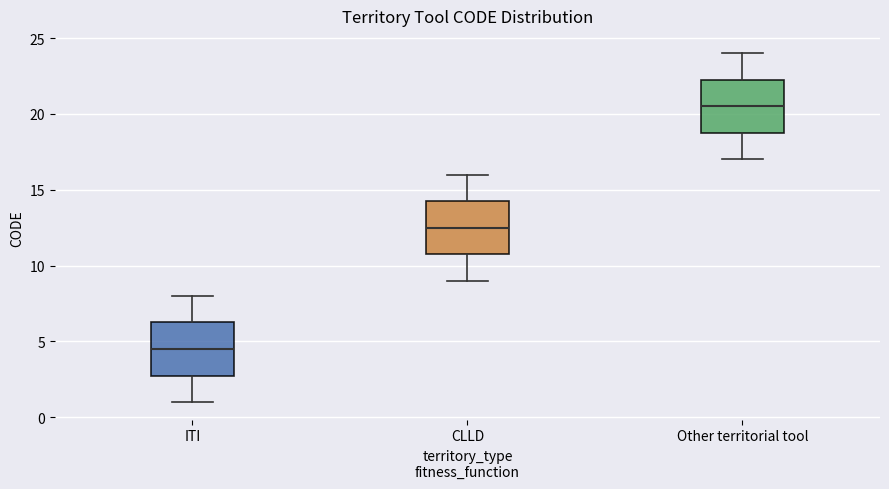

Reading left to right, transcribe this box plot: for each box, give where its median line is, the range the box spans, and where its two whiskers end, as read against the y-axis. The values are not printed on the chart, so give them approximately, as read against the axis.

ITI: median 4.5, box 3.0 to 6.5, whiskers 1.0 to 8.0
CLLD: median 12.5, box 11.0 to 14.5, whiskers 9.0 to 16.0
Other territorial tool: median 20.5, box 19.0 to 22.5, whiskers 17.0 to 24.0